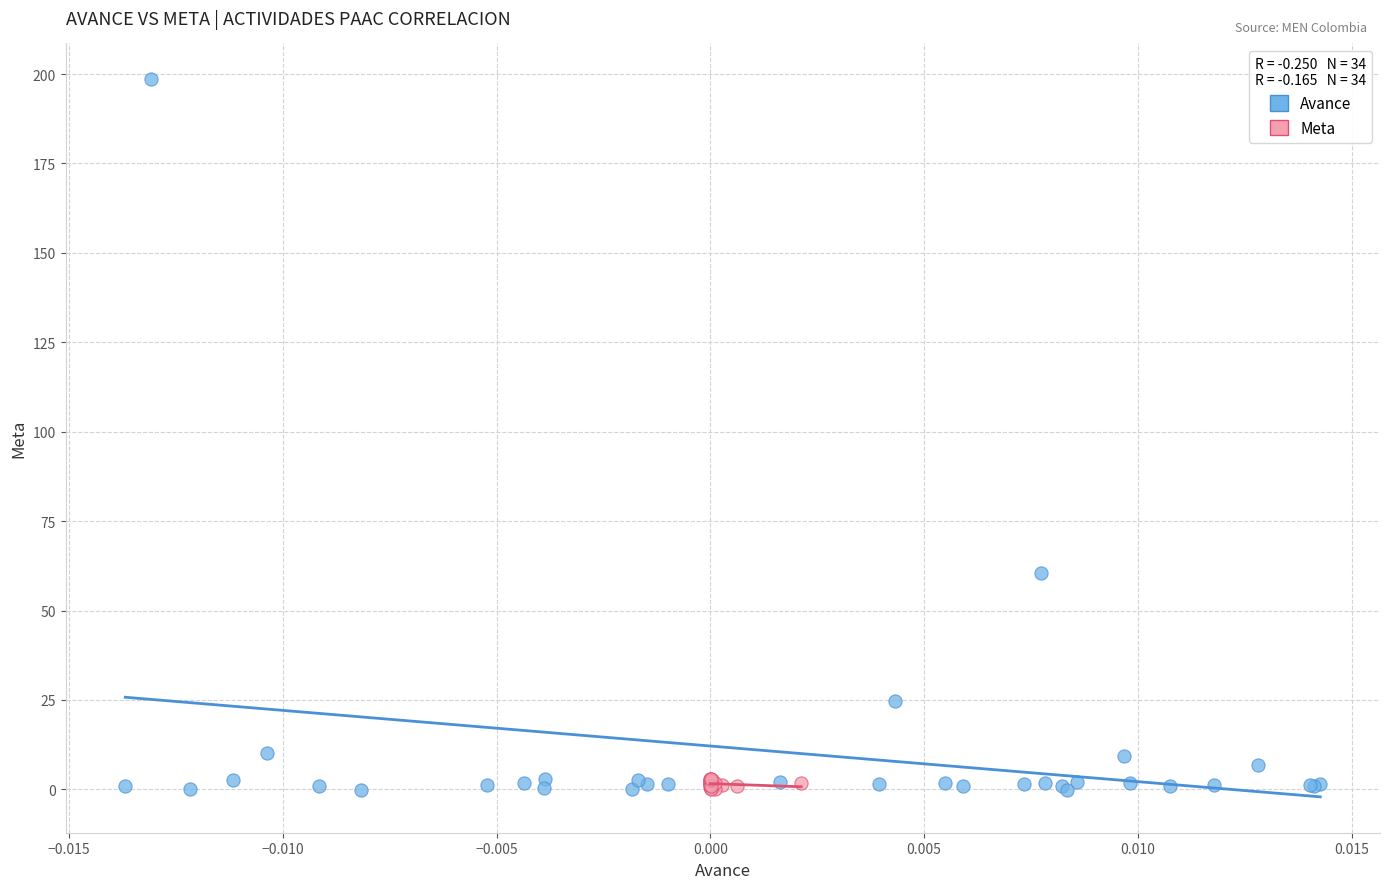

Which series has the widest spread of Y values?

Avance